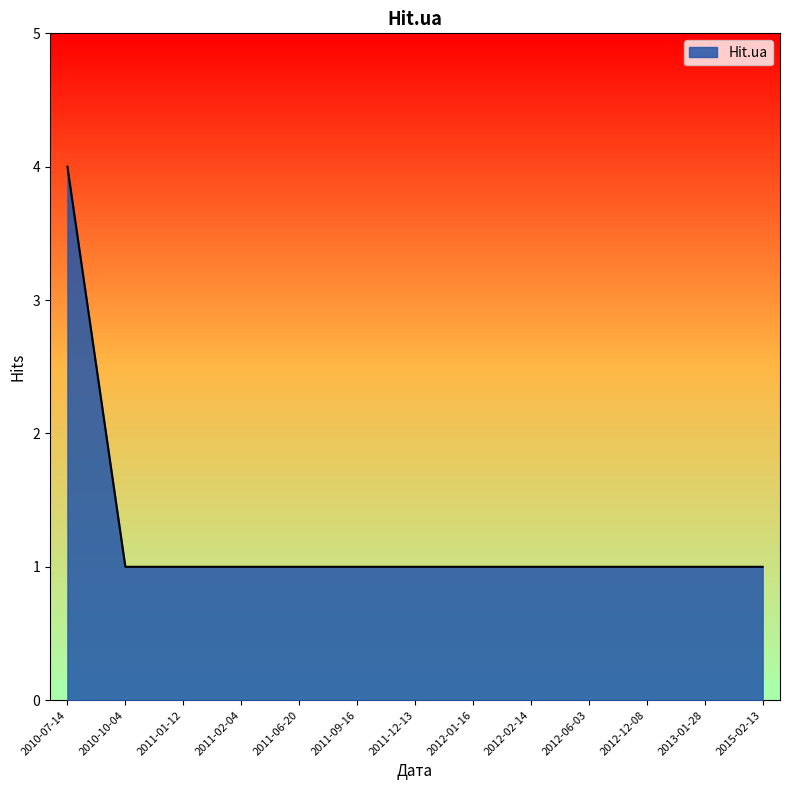

What is the change in value from 2010-07-14 to 2011-01-12?

-3